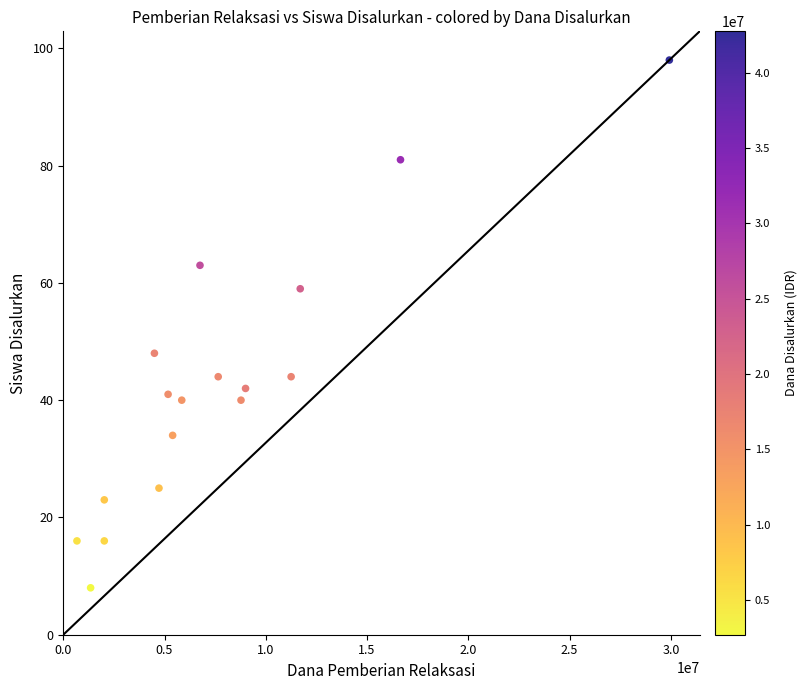

What is the range of X values (max minus min)?

29250000